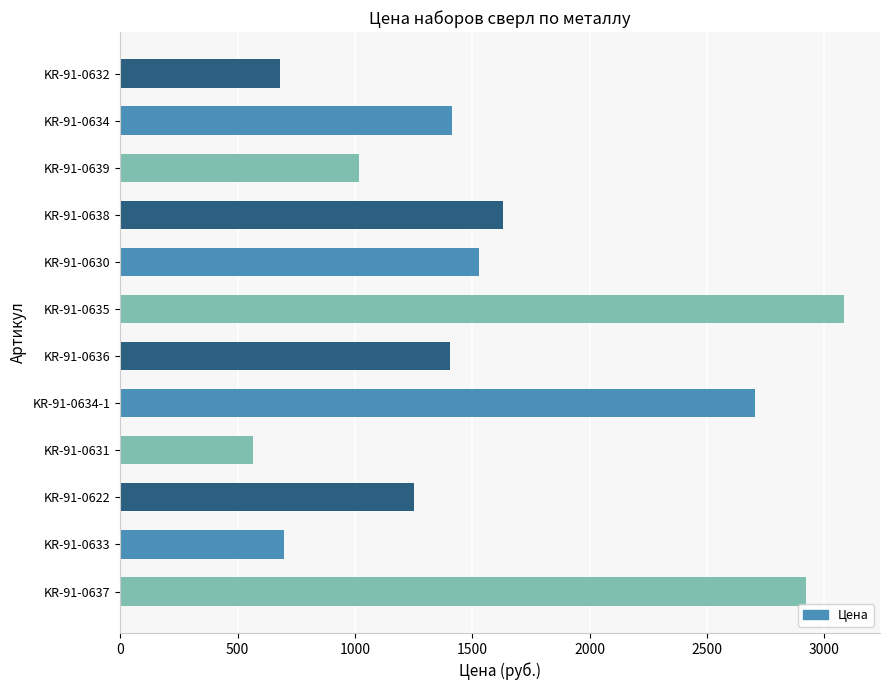

What is the average value?

1574.4